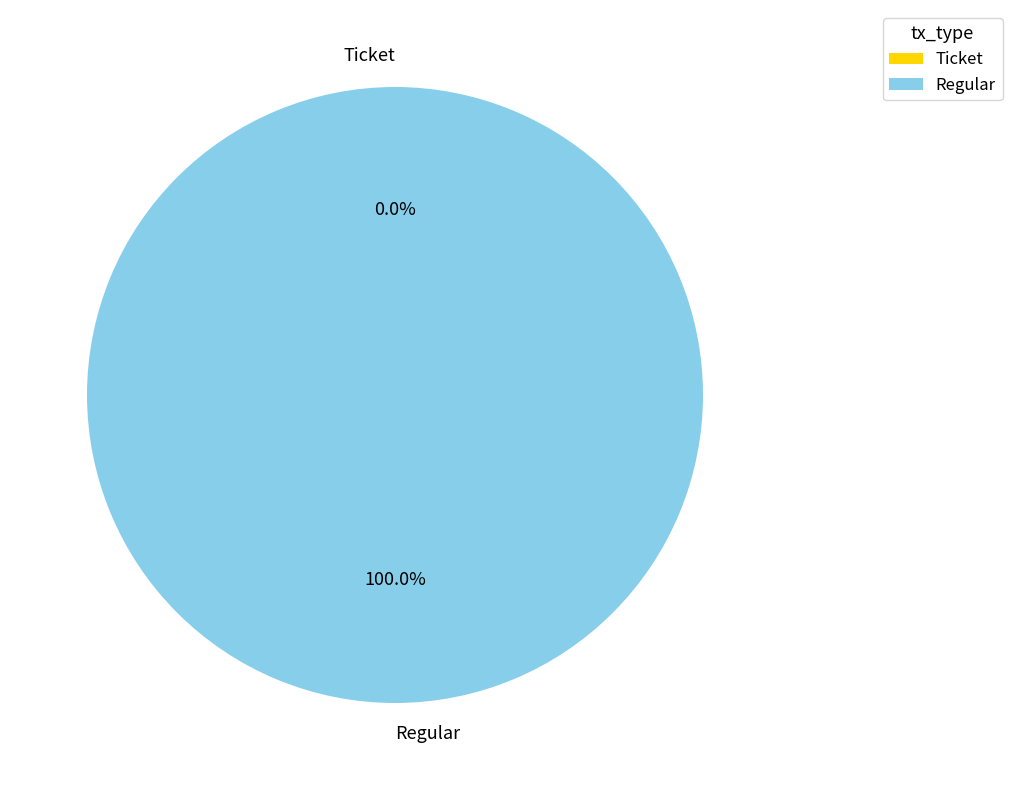

How many slices are in this pie chart?

2